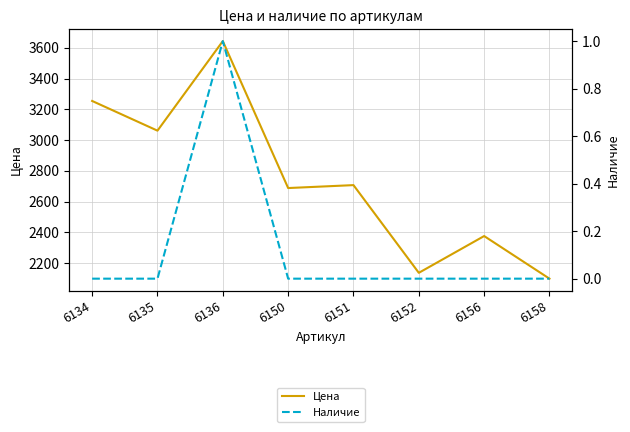

List the series in order of their peak value, lowest first.

Наличие, Цена